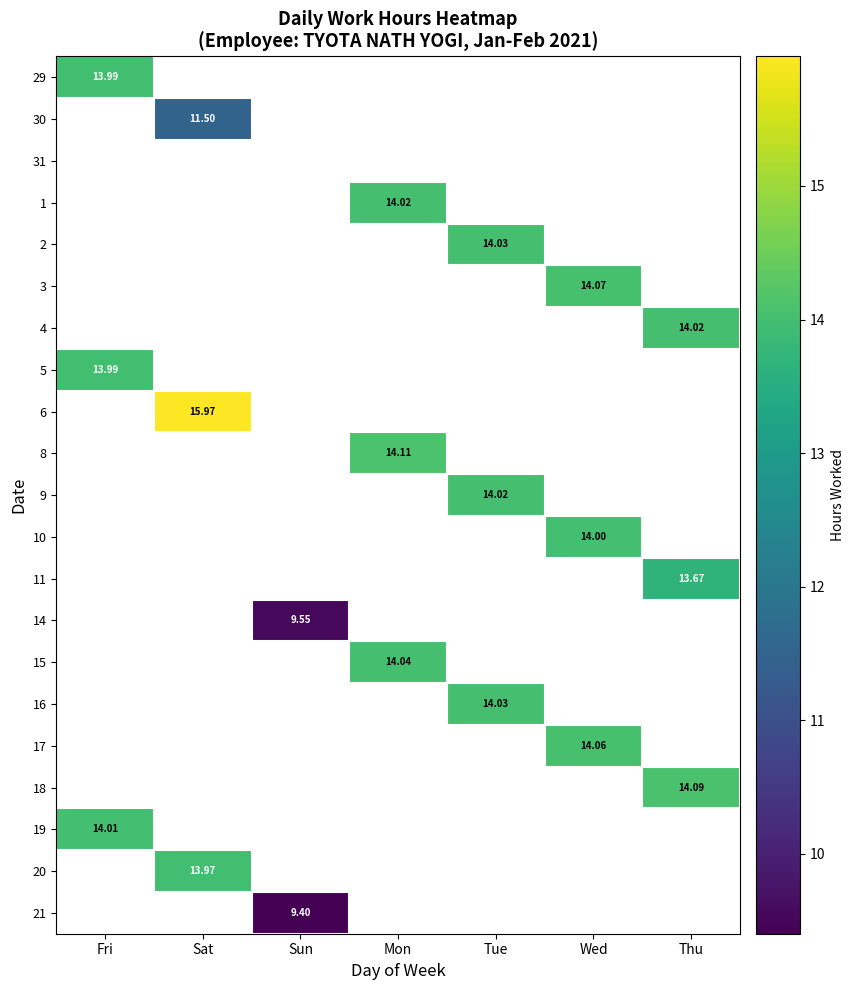

Count the number of categories in the chart.

7